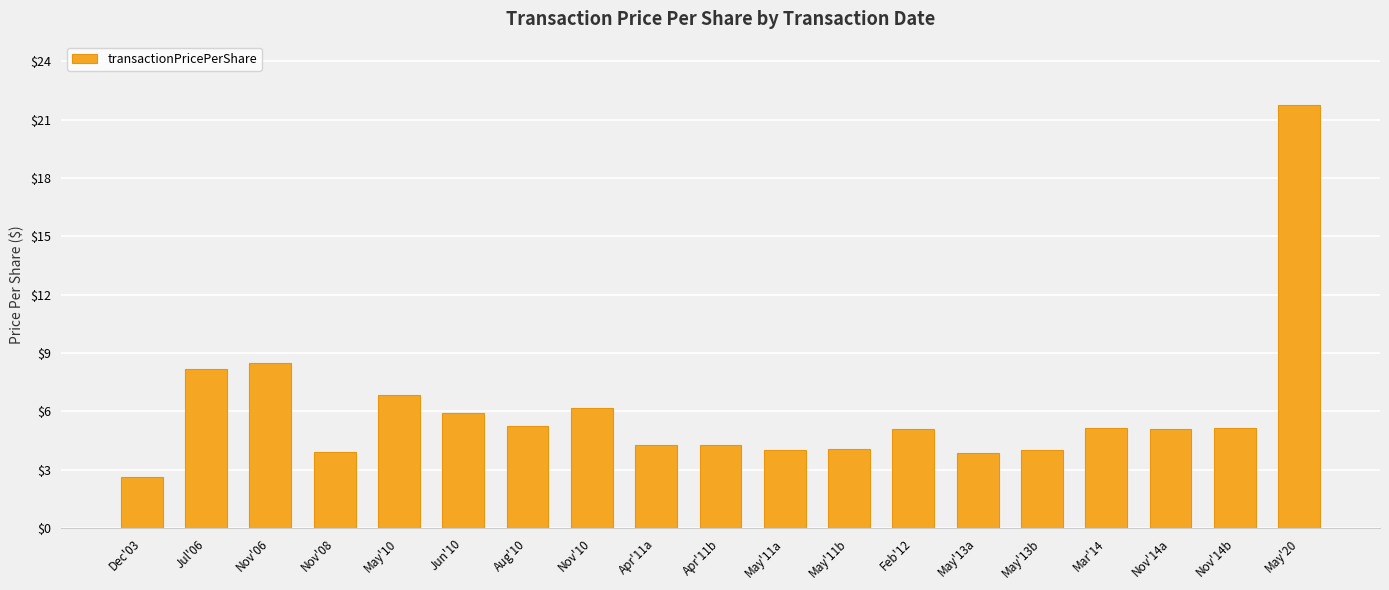

What position from the right is Mar'14?

4